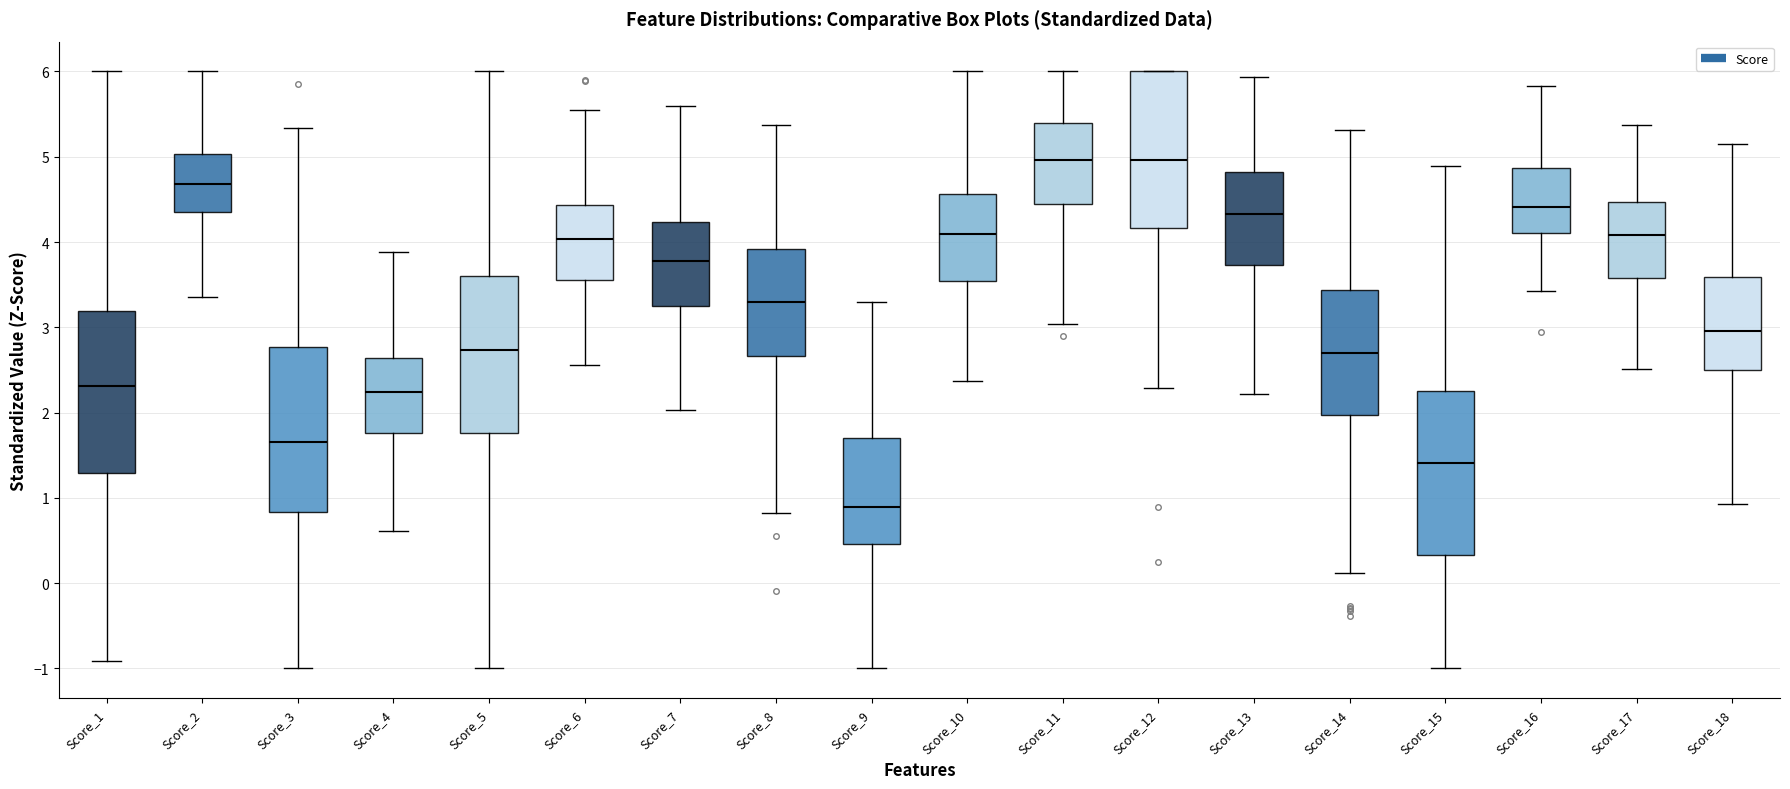

Which box has the lowest median line?

Score_9